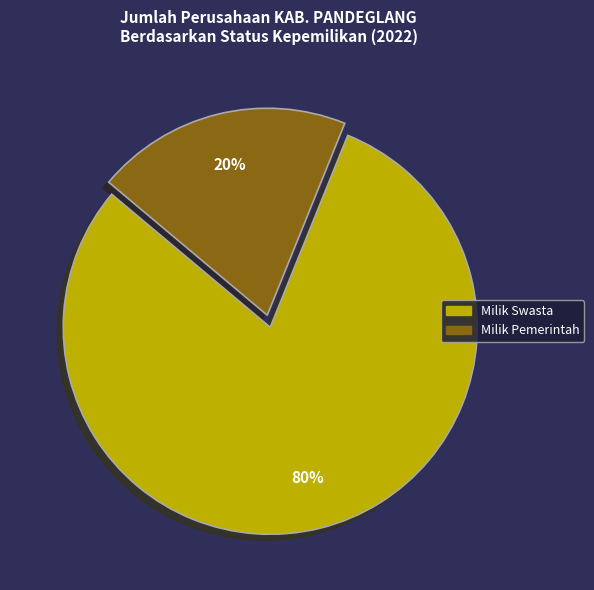

The Milik Swasta slice represents 80% of the pie. True or false?

True